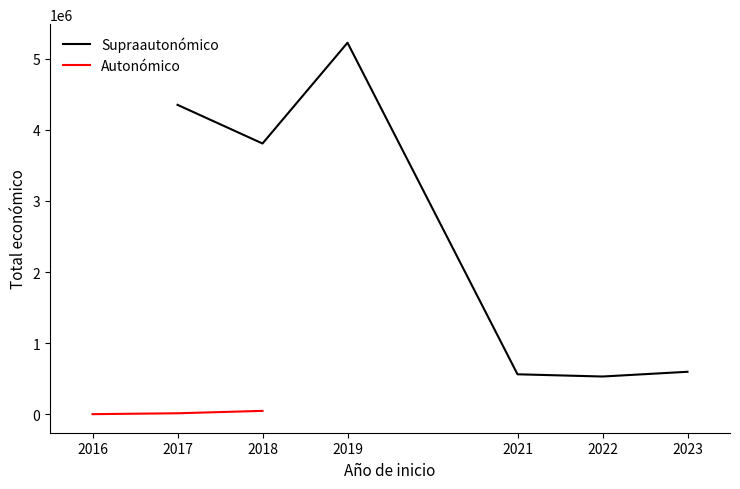

What is the smallest value displayed?

4550.0